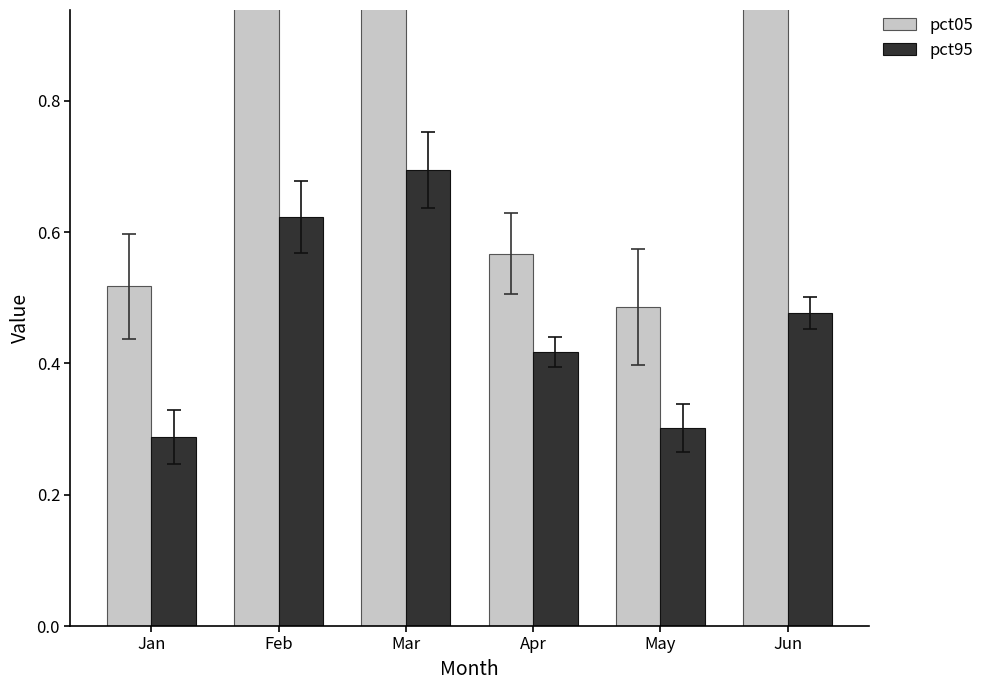

Which series has the largest total across all categories?

pct05